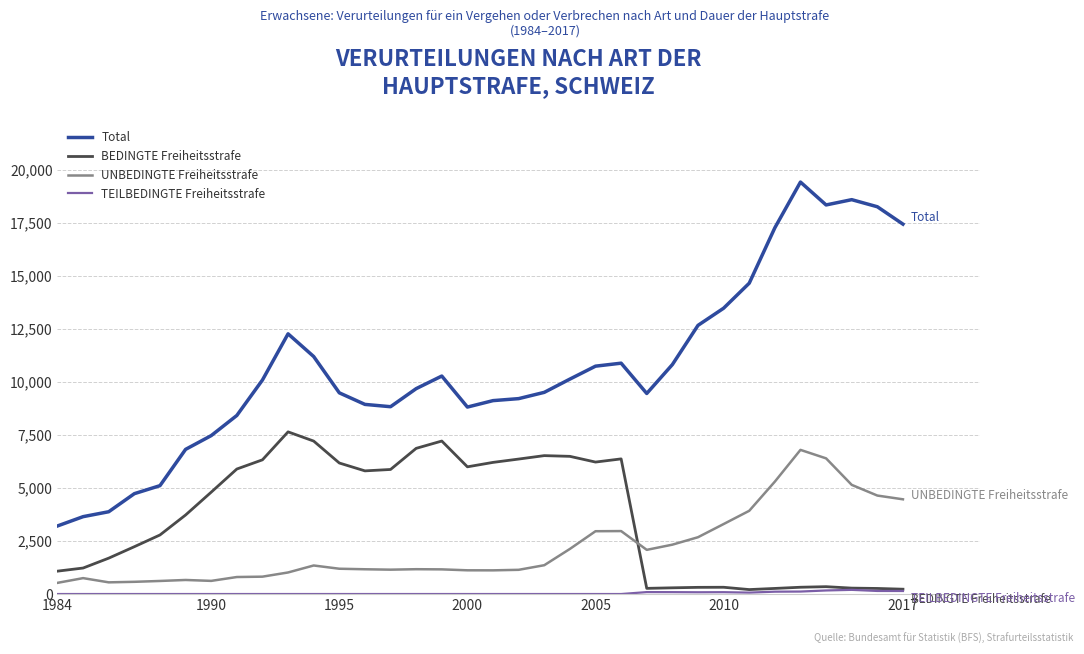

What is the maximum value for BEDINGTE Freiheitsstrafe?

7648